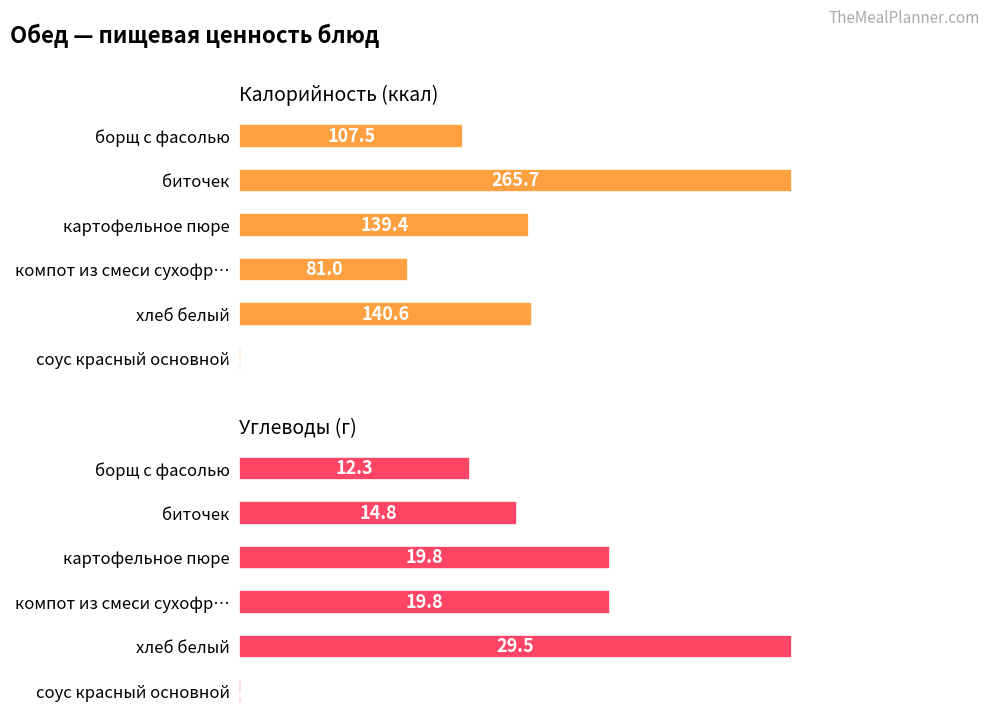

Rank the series by their average value, from highest to lowest.

Калорийность (ккал), Углеводы (г)